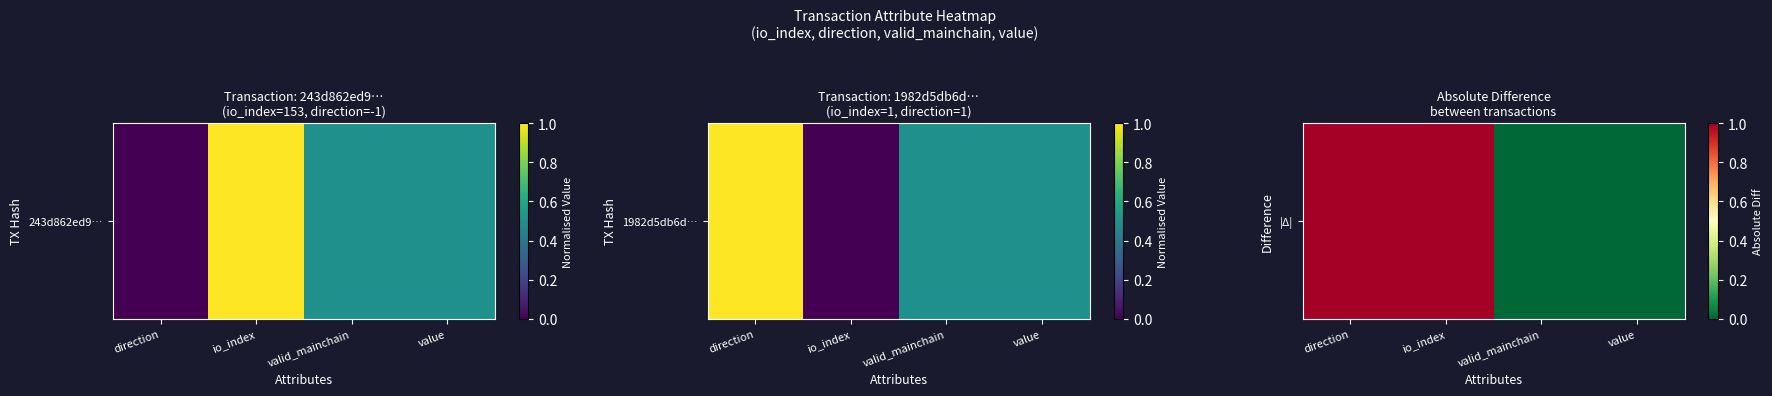

How many data points are less than 1?

2